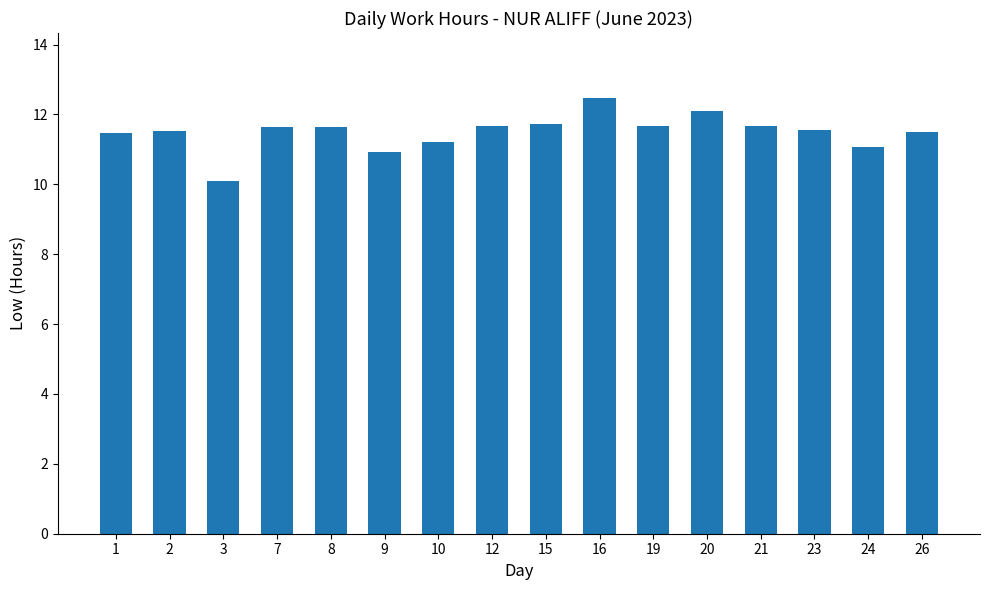

Which label corresponds to the smallest value in the chart?

3